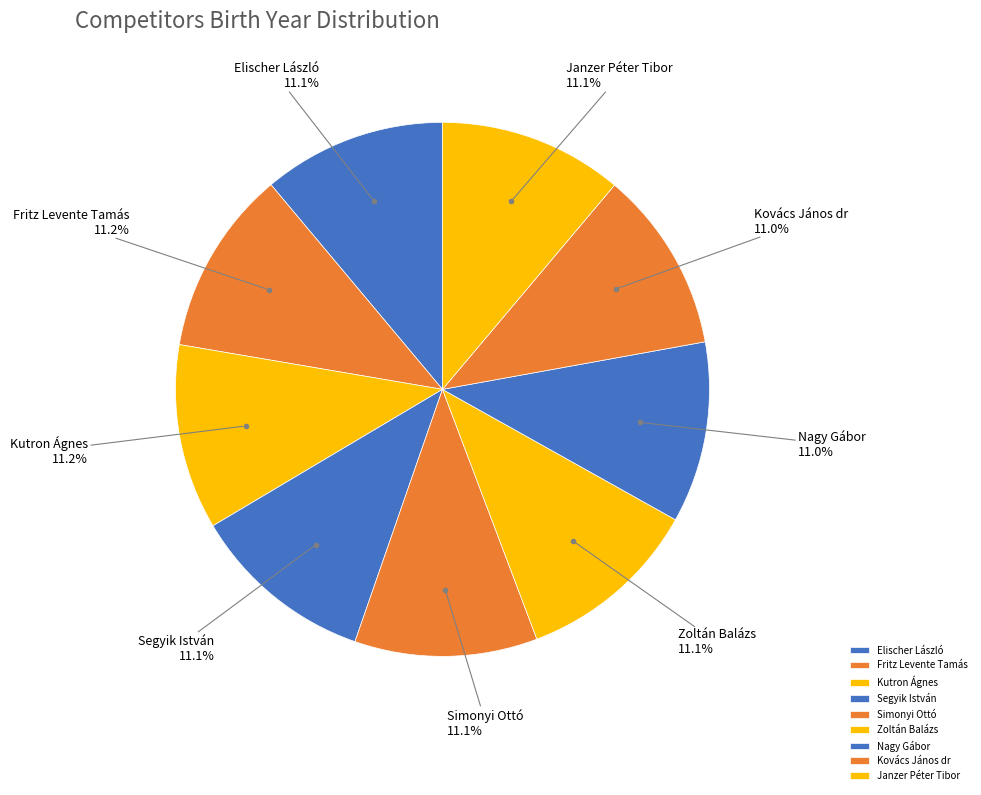

To the nearest percent, what percentage of the pie is Zoltán Balázs?

11%